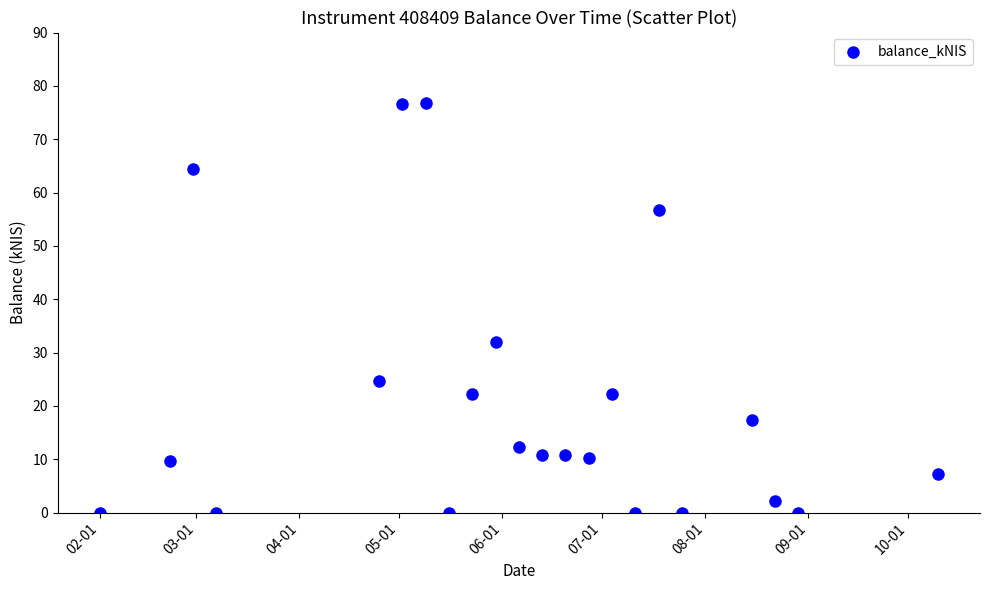

What is the range of X values (max minus min)?

252.0